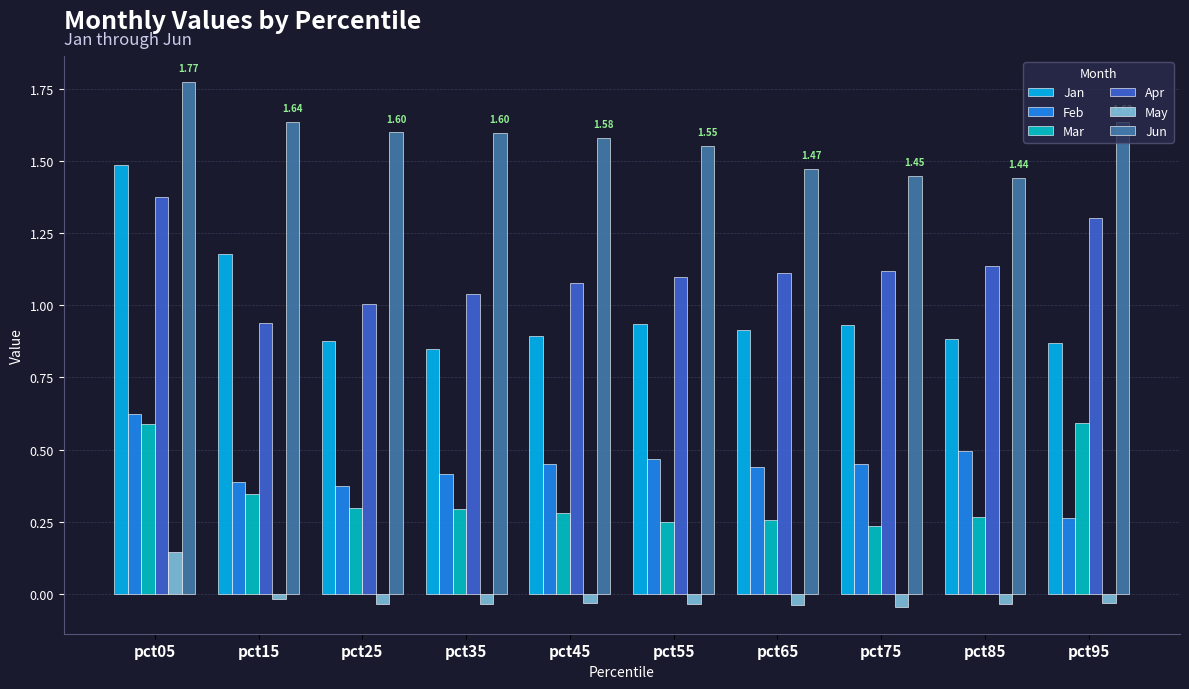

At pct85, list the series in order from smallest to largest.

May, Mar, Feb, Jan, Apr, Jun